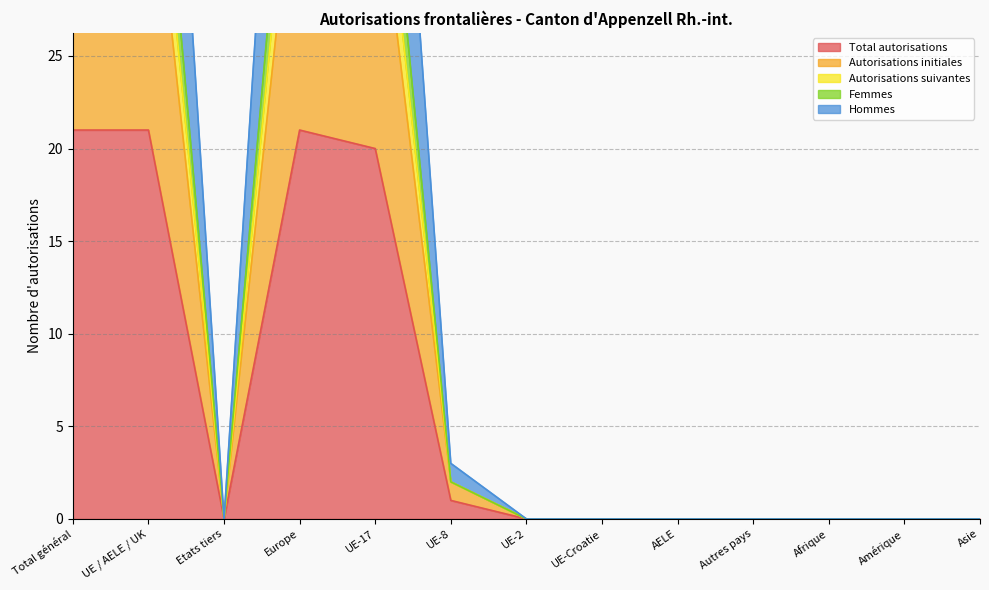

What is the difference between the Femmes values at Autres pays and UE-8?

2